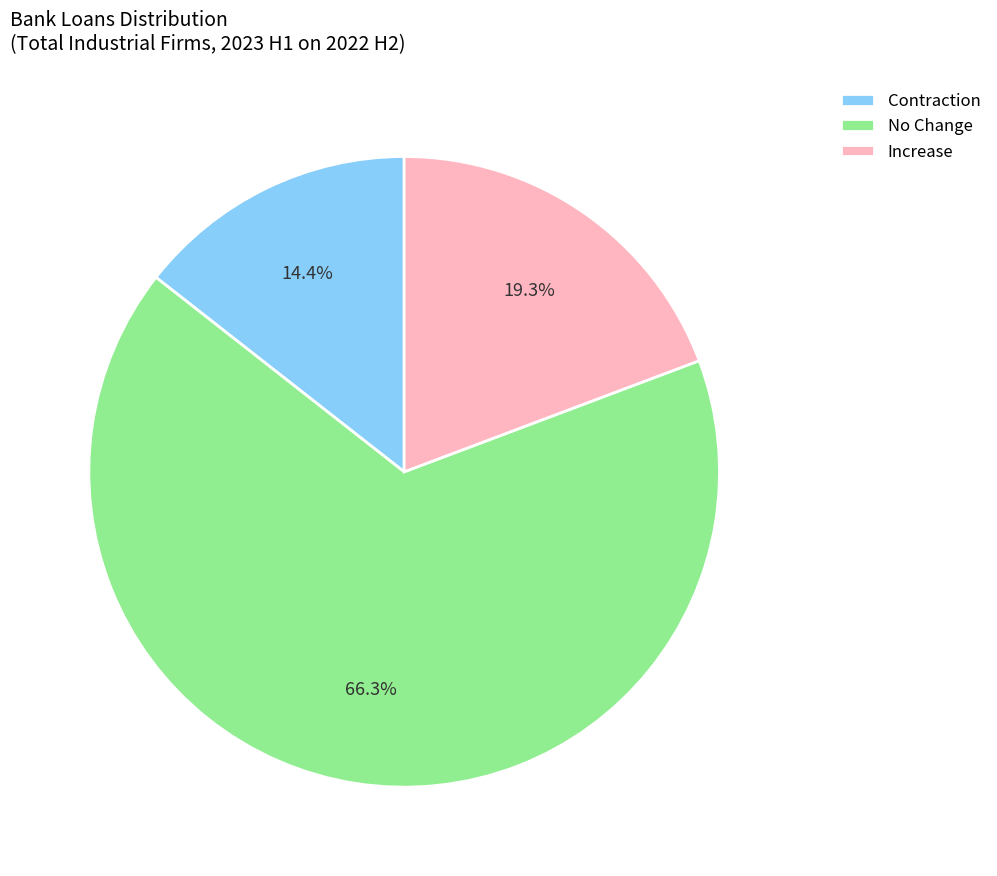

Does any single category account for the majority?

Yes